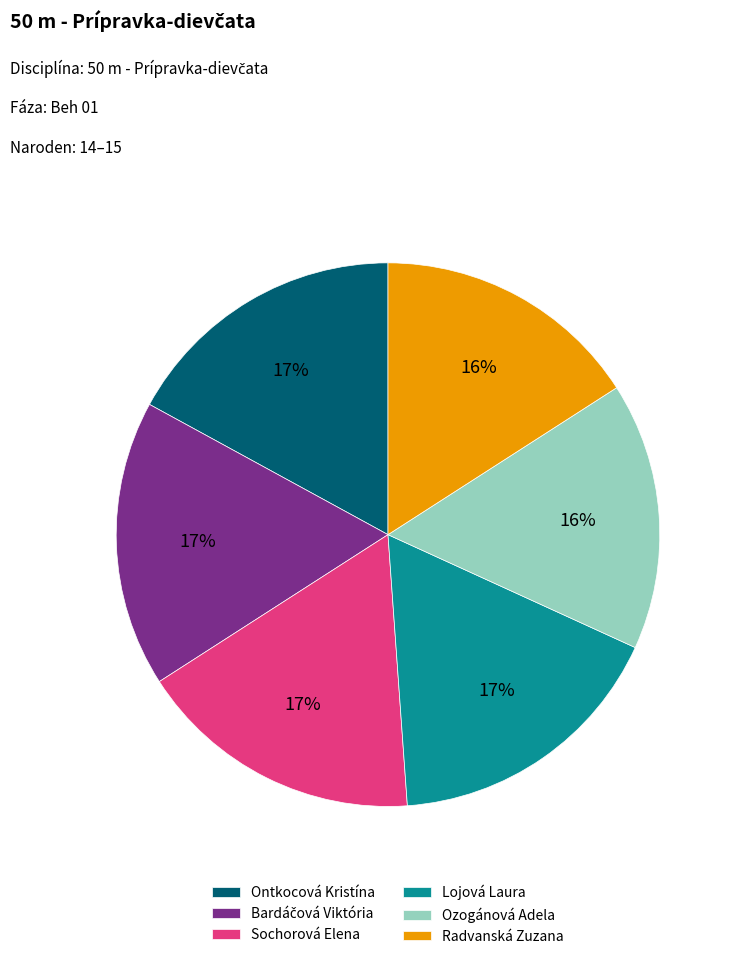

To the nearest percent, what percentage of the pie is Sochorová Elena?

17%